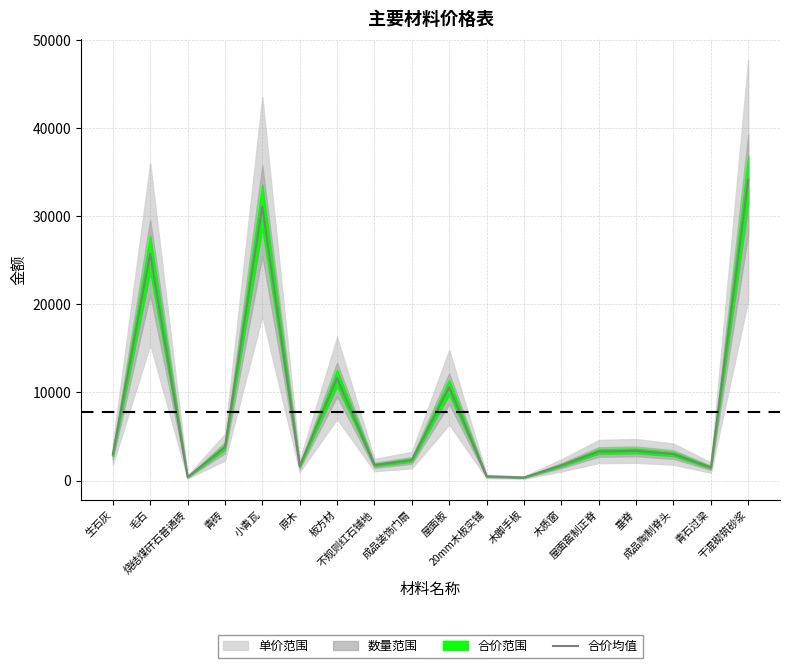

The chart shows a value of 104.9 at 烧结煤矸石普通砖. True or false?

False